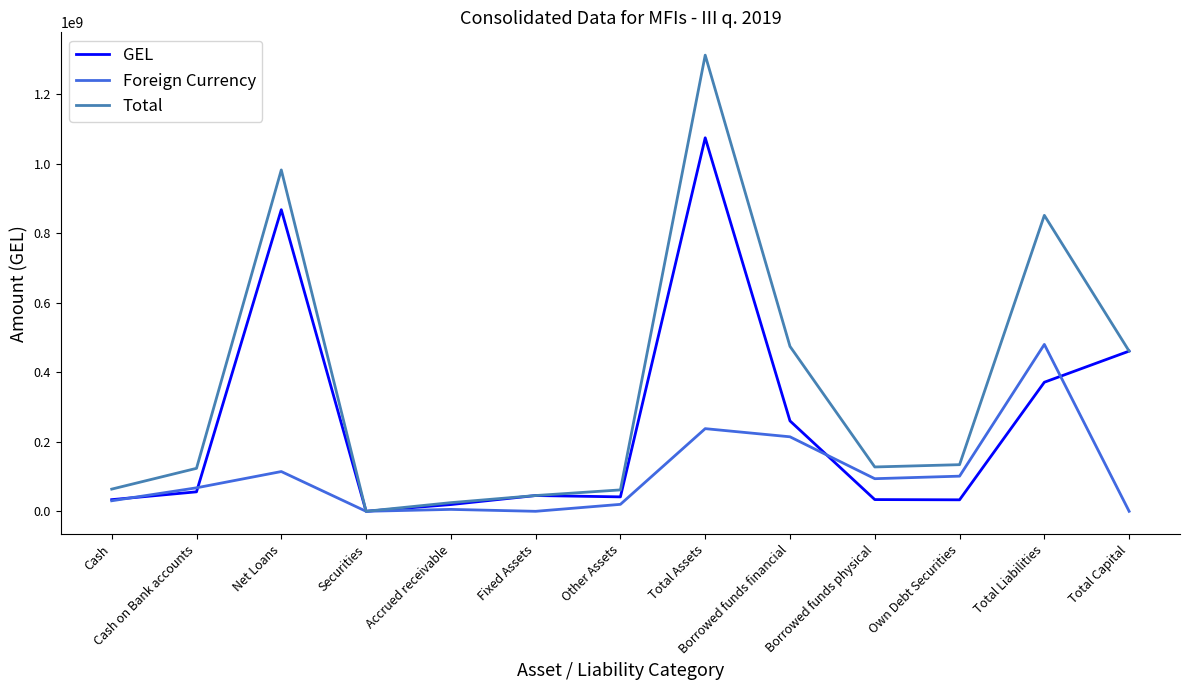

What is the highest value of the GEL series?

1074577345.7